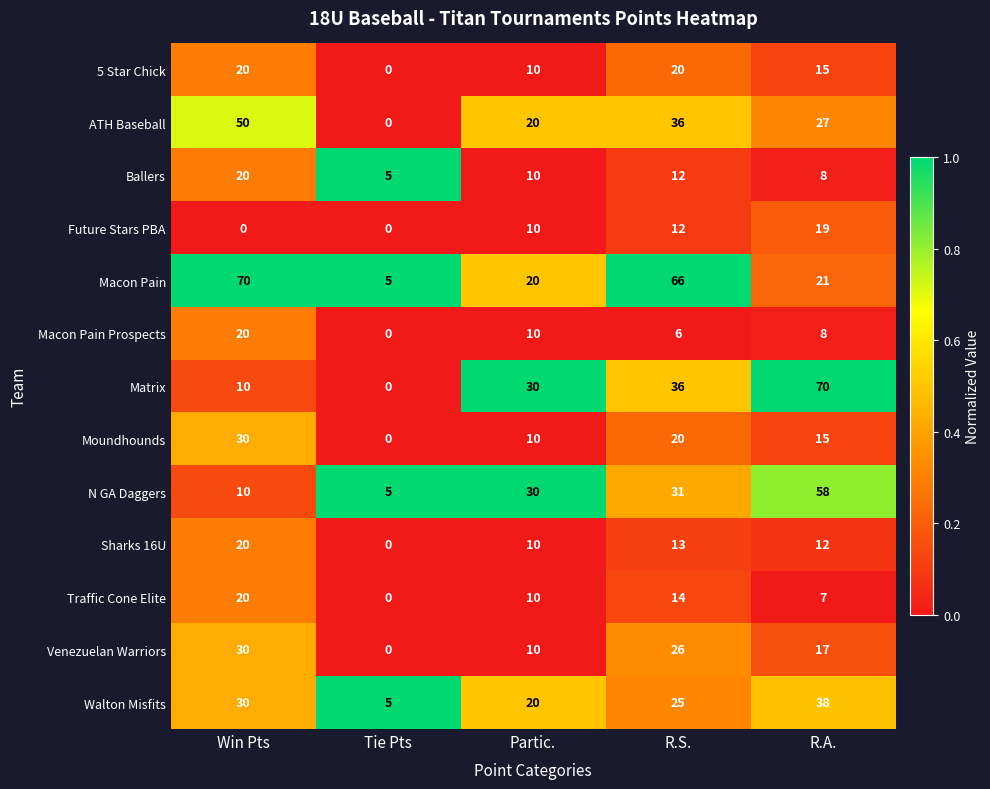

What is the total value across all series at R.S.?

317